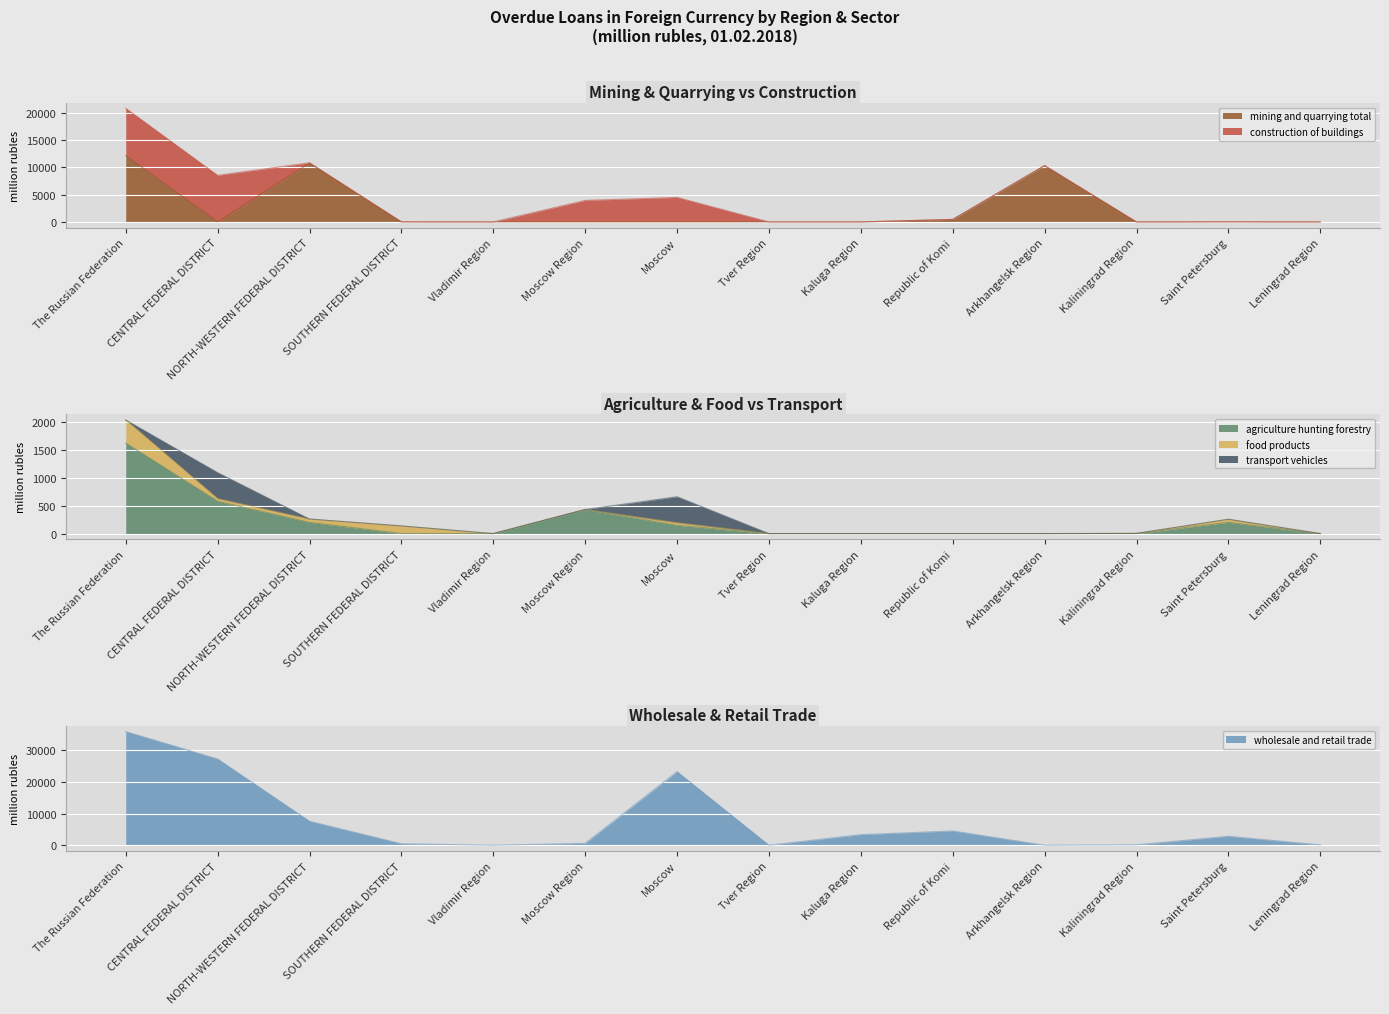

Read the agriculture hunting forestry value at Moscow Region, to the nearest 50.

450